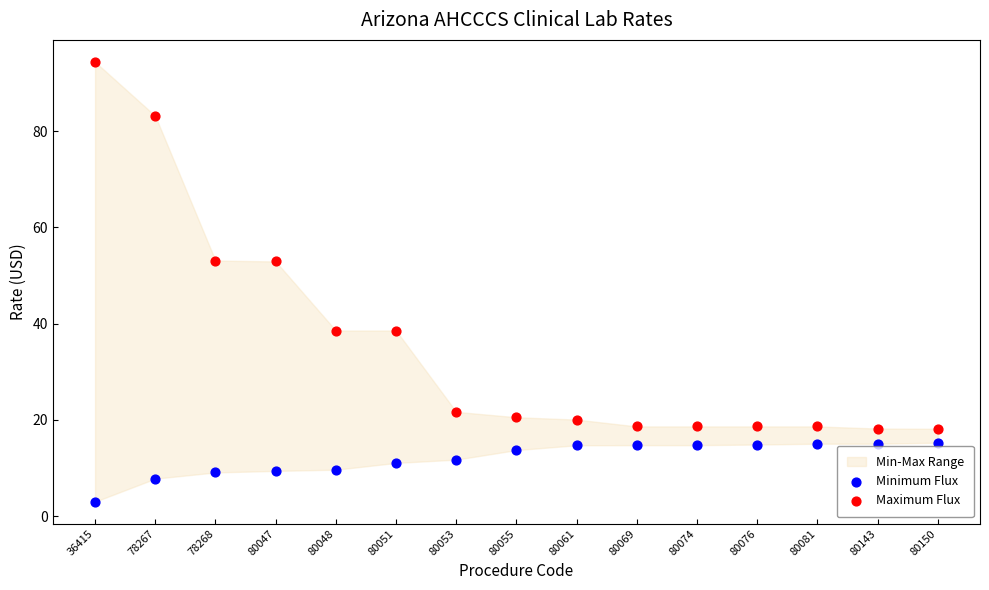

Across all data points, what is the range of X values (max minus min)?

1.0